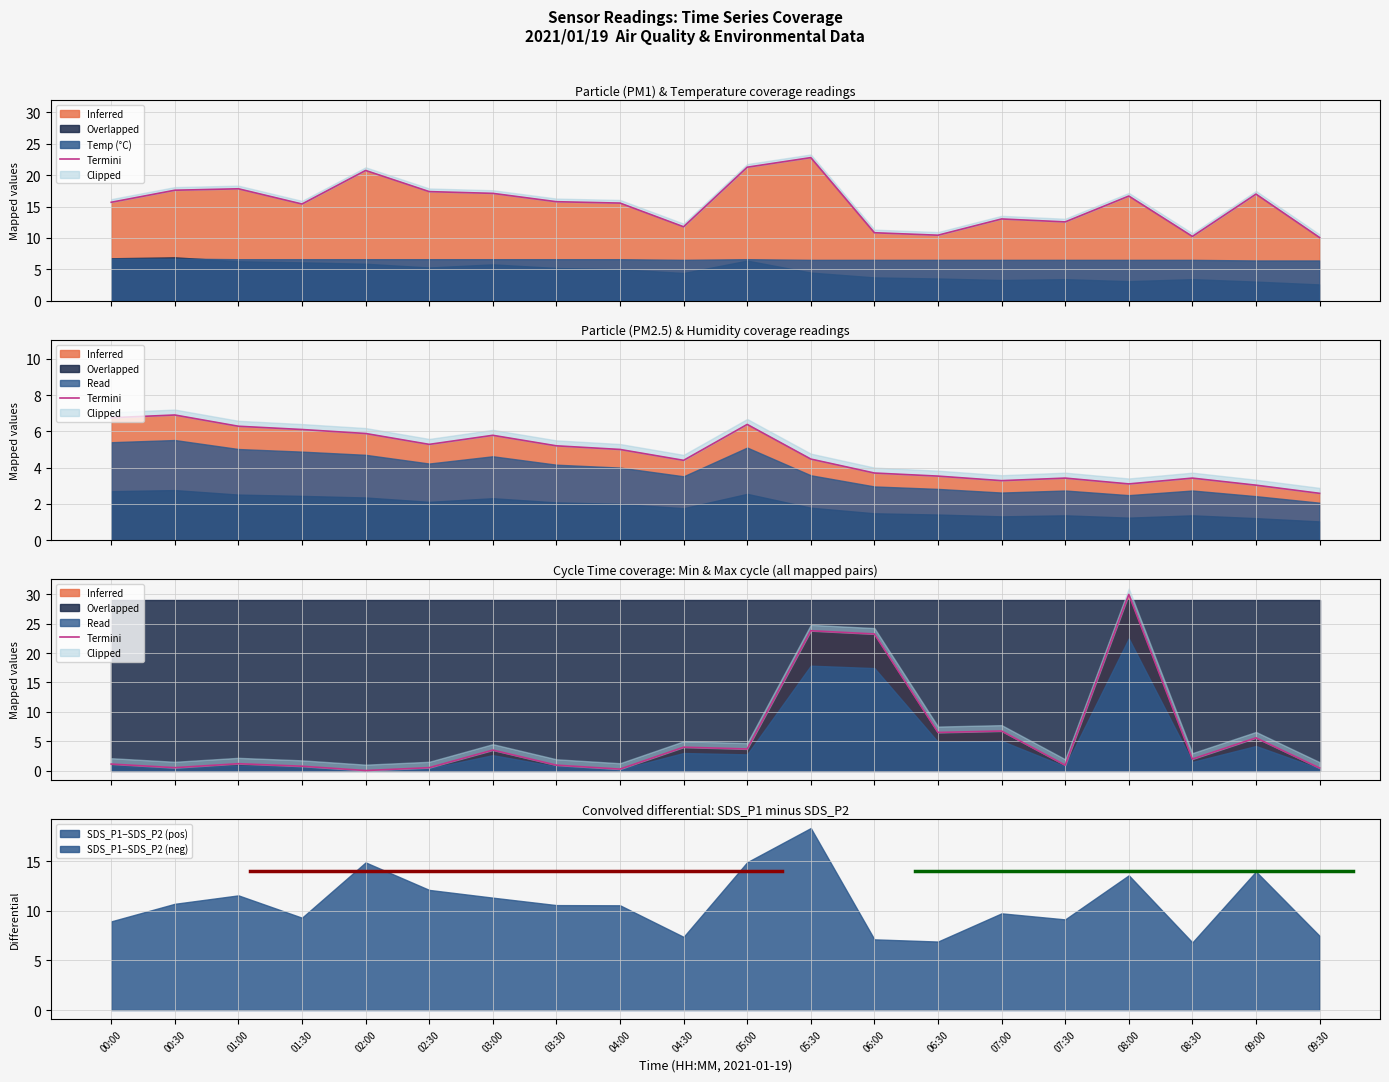

At which label is the value closest to 15?

06:00